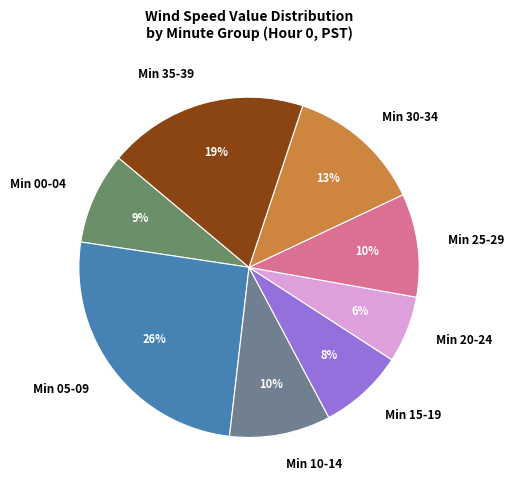

Does Min 25-29 account for over 50% of the chart?

No